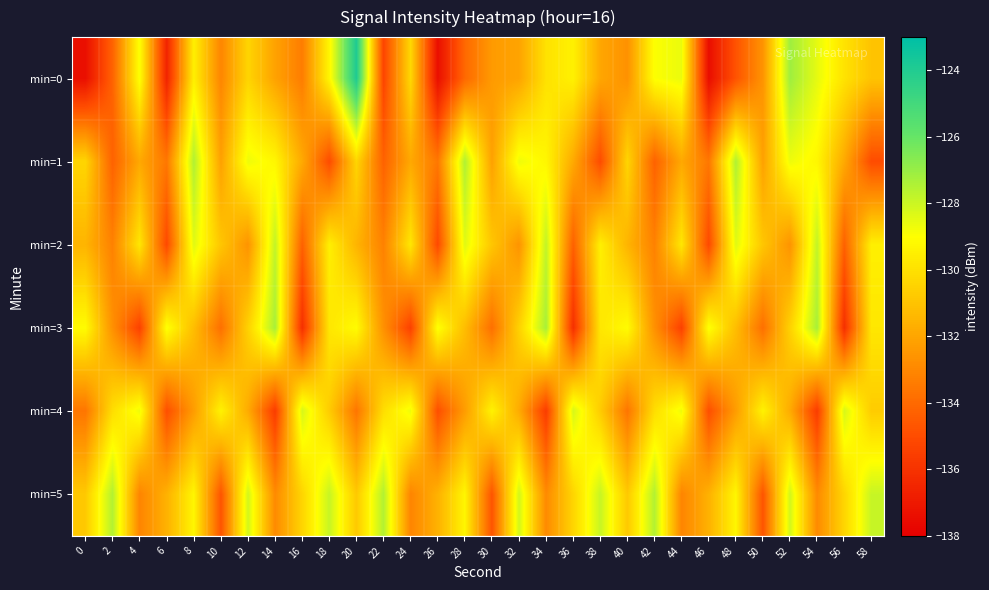

Reading left to right, list all the values displayed in this chart.

min=0: 0=-137.4	2=-134.2	4=-128.9	6=-136.6	8=-129.5	10=-133.1	12=-130.4	14=-132.1	16=-133.4	18=-129.3	20=-123.9	22=-135.3	24=-130.3	26=-137.4	28=-134.1	30=-132.4	32=-132.0	34=-130.0	36=-129.5	38=-131.9	40=-132.7	42=-128.9	44=-128.6	46=-137.5	48=-134.8	50=-132.6	52=-127.1	54=-128.5	56=-129.9	58=-131.0
min=1: 0=-130.4	2=-134.3	4=-131.9	6=-133.5	8=-127.5	10=-132.1	12=-128.7	14=-129.3	16=-131.9	18=-135.0	20=-130.4	22=-134.3	24=-131.9	26=-133.5	28=-127.5	30=-132.1	32=-128.7	34=-129.3	36=-131.9	38=-135.0	40=-130.4	42=-134.3	44=-131.9	46=-133.5	48=-127.5	50=-132.1	52=-128.7	54=-129.3	56=-131.9	58=-135.0
min=2: 0=-131.5	2=-133.2	4=-129.8	6=-135.1	8=-128.4	10=-130.9	12=-132.6	14=-127.8	16=-134.3	18=-129.5	20=-131.5	22=-133.2	24=-129.8	26=-135.1	28=-128.4	30=-130.9	32=-132.6	34=-127.8	36=-134.3	38=-129.5	40=-131.5	42=-133.2	44=-129.8	46=-135.1	48=-128.4	50=-130.9	52=-132.6	54=-127.8	56=-134.3	58=-129.5
min=3: 0=-129.1	2=-132.7	4=-135.4	6=-128.9	8=-131.2	10=-133.8	12=-130.5	14=-127.3	16=-136.1	18=-129.8	20=-129.1	22=-132.7	24=-135.4	26=-128.9	28=-131.2	30=-133.8	32=-130.5	34=-127.3	36=-136.1	38=-129.8	40=-129.1	42=-132.7	44=-135.4	46=-128.9	48=-131.2	50=-133.8	52=-130.5	54=-127.3	56=-136.1	58=-129.8
min=4: 0=-133.6	2=-130.1	4=-128.7	6=-134.9	8=-132.3	10=-129.4	12=-131.8	14=-135.6	16=-128.2	18=-130.7	20=-133.6	22=-130.1	24=-128.7	26=-134.9	28=-132.3	30=-129.4	32=-131.8	34=-135.6	36=-128.2	38=-130.7	40=-133.6	42=-130.1	44=-128.7	46=-134.9	48=-132.3	50=-129.4	52=-131.8	54=-135.6	56=-128.2	58=-130.7
min=5: 0=-130.8	2=-127.5	4=-133.1	6=-131.6	8=-129.3	10=-134.7	12=-128.1	14=-132.9	16=-130.4	18=-127.9	20=-130.8	22=-127.5	24=-133.1	26=-131.6	28=-129.3	30=-134.7	32=-128.1	34=-132.9	36=-130.4	38=-127.9	40=-130.8	42=-127.5	44=-133.1	46=-131.6	48=-129.3	50=-134.7	52=-128.1	54=-132.9	56=-130.4	58=-127.9